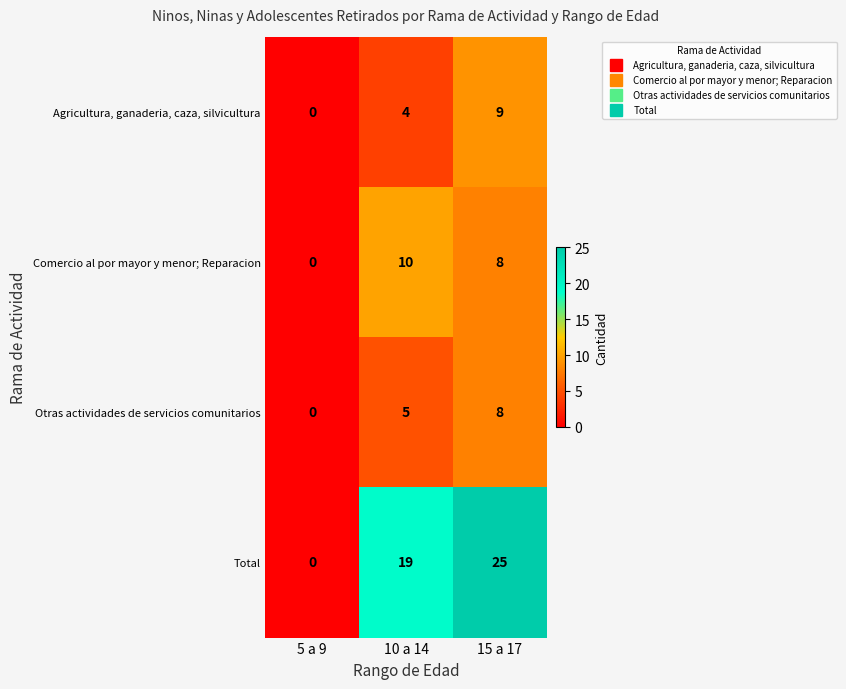

What is the difference between the highest and lowest values at 10 a 14?

15